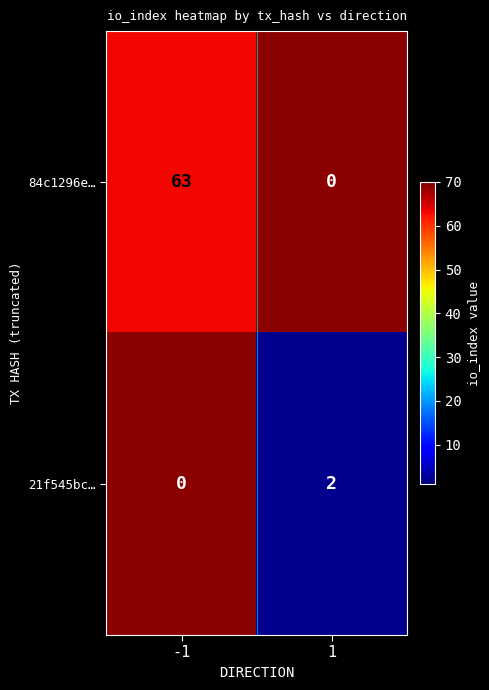

Which label corresponds to the largest value in the chart?

-1